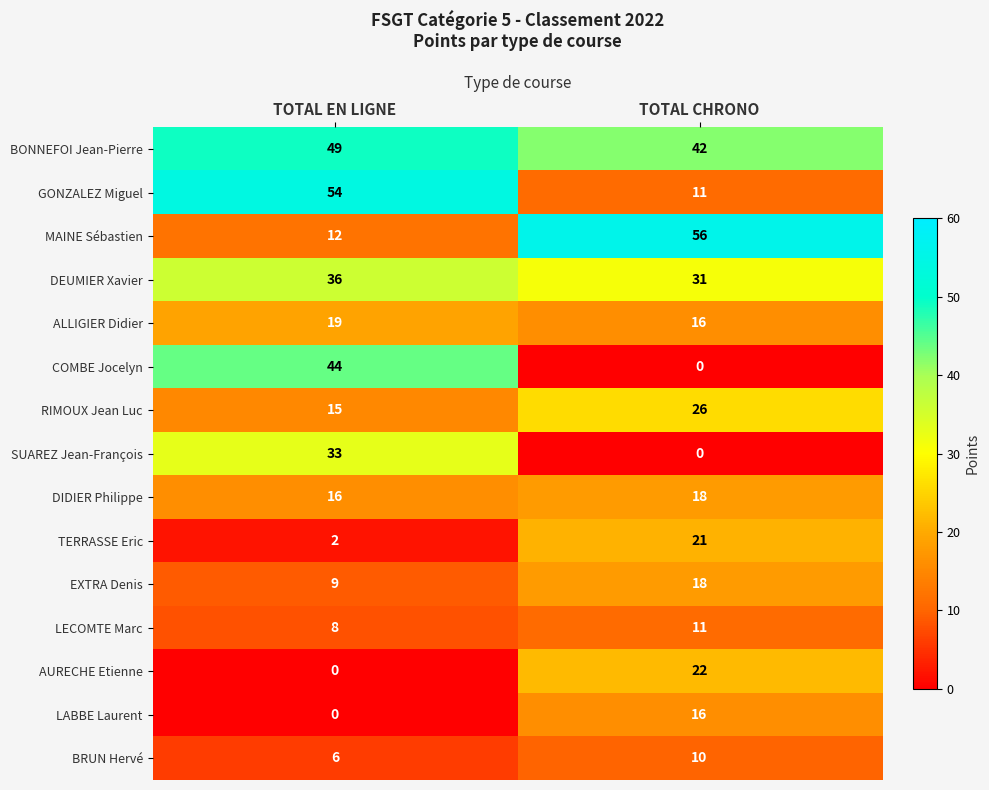

What is the difference between the maximum and minimum values in the MAINE Sébastien series?

44